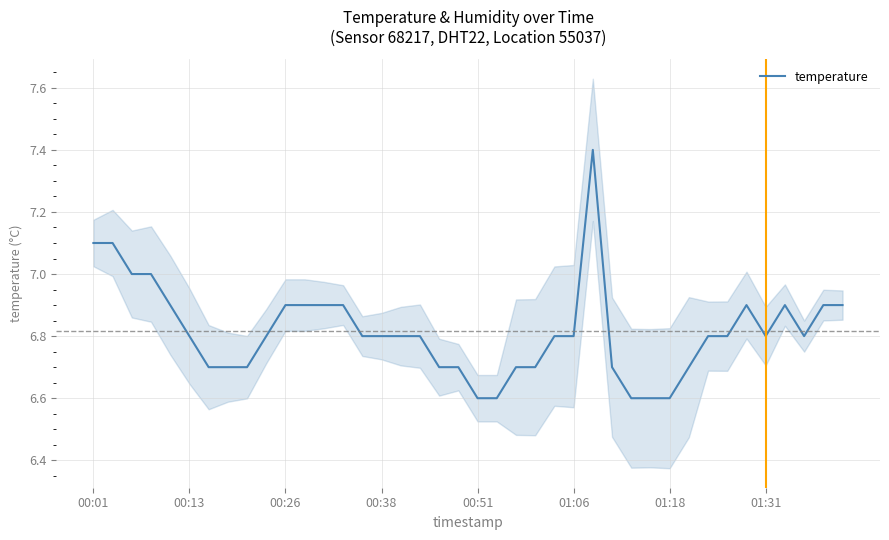

What is the sum of all values?

272.6